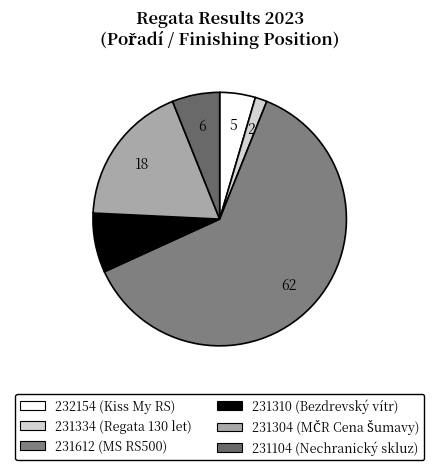

To the nearest percent, what percentage of the pie is 232154?

5%